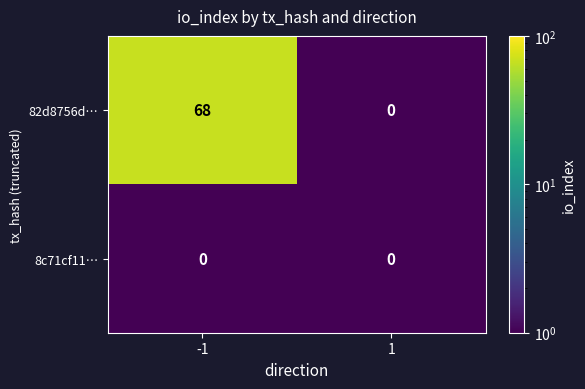

The 82d8756d… series shows -28 at 1. True or false?

False